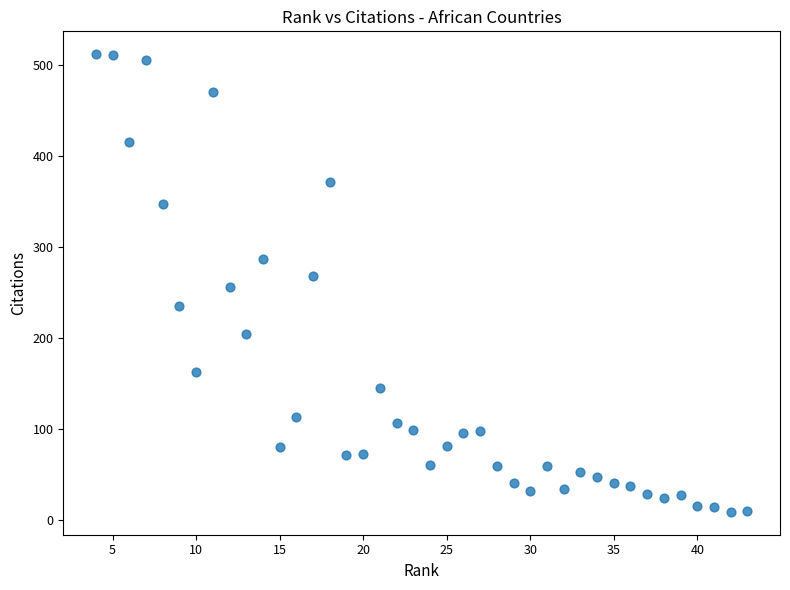

What is the range of X values (max minus min)?

39